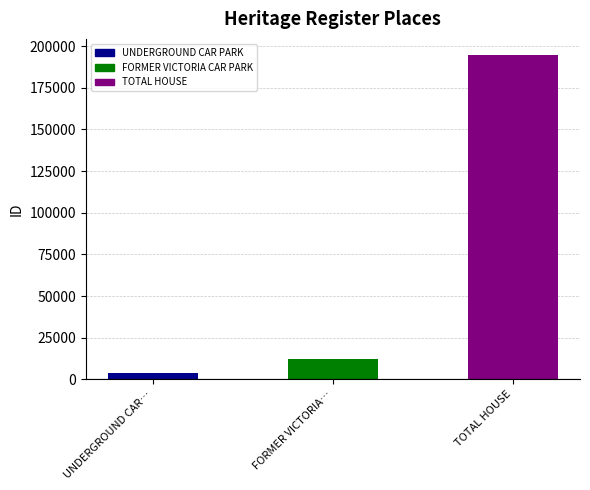

How many bars are there in total?

3